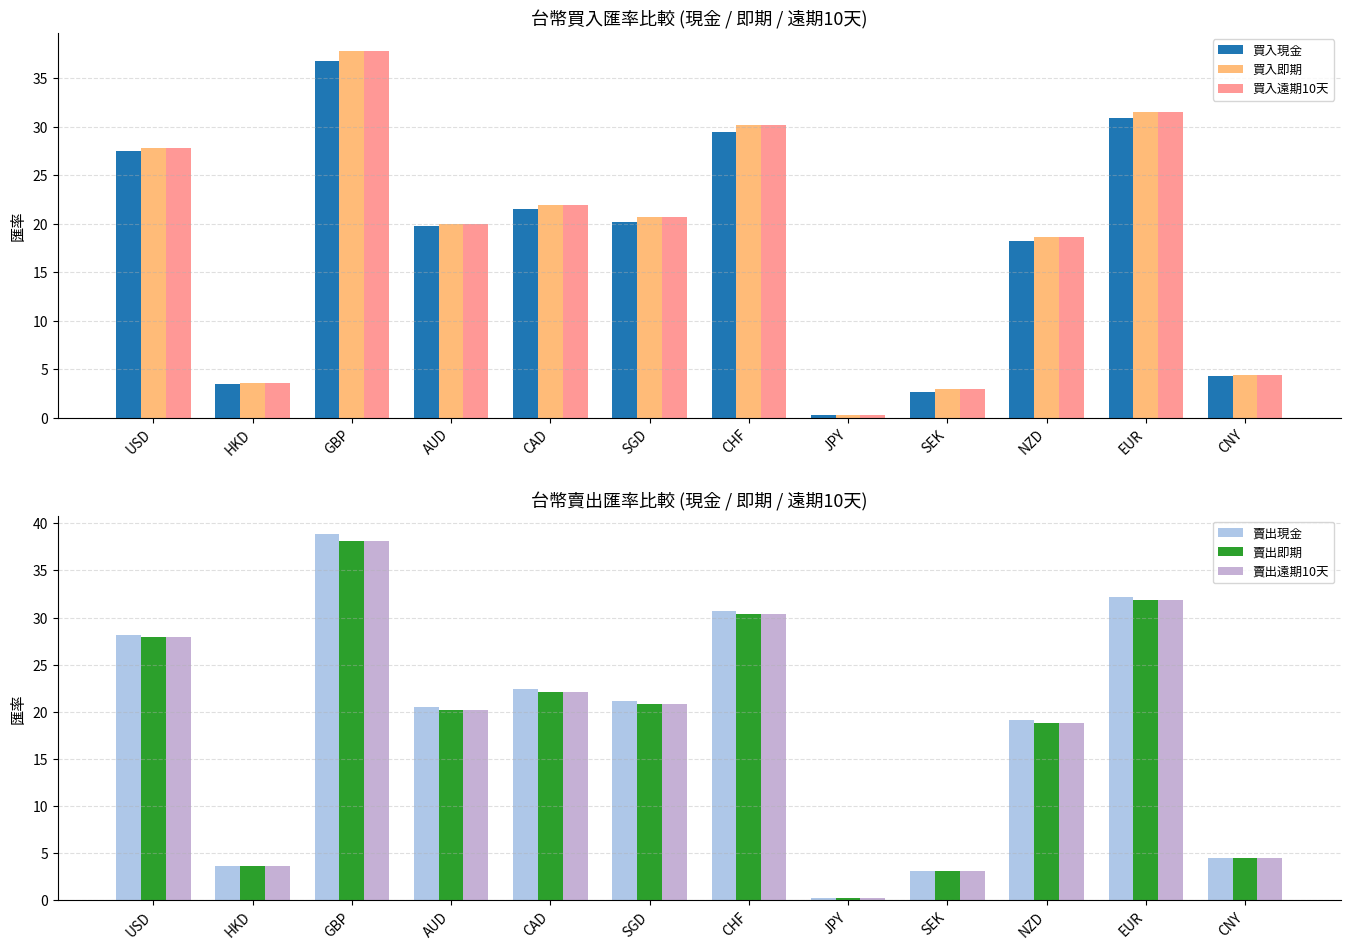

How many groups of bars are there?

12